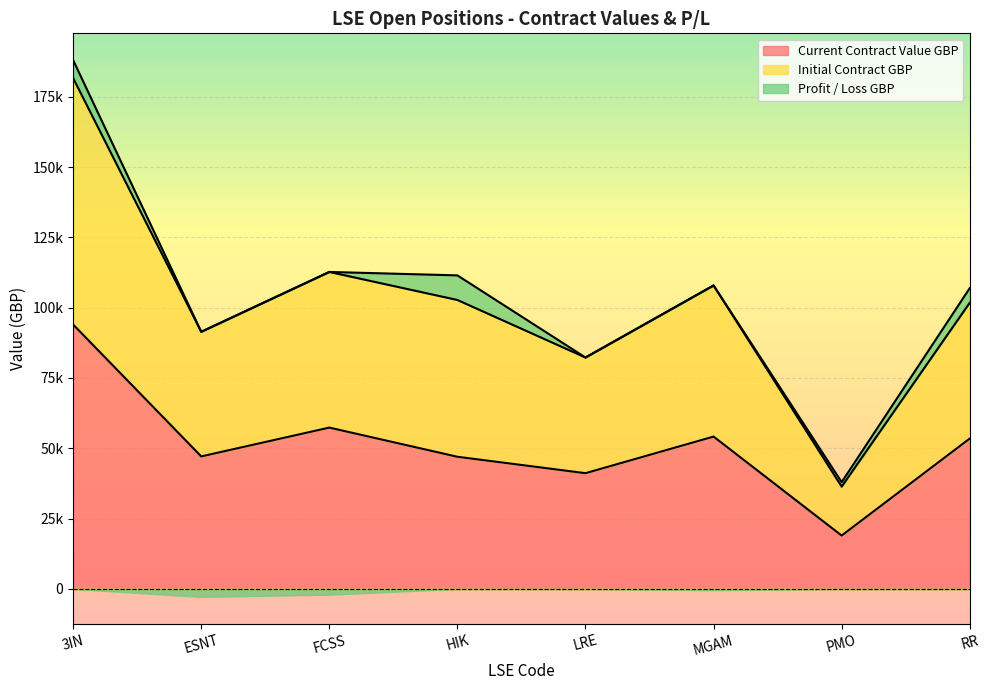

Reading right to left, extract all data points from this chart.

Current Contract Value GBP: 53467.3	18983.1	54169.5	41154.2	46993.8	57362.8	47119.4	93993.0
Initial Contract GBP: 106934.6	37966.3	107895.8	82275.6	111475.8	112694.4	91417.6	187986.0